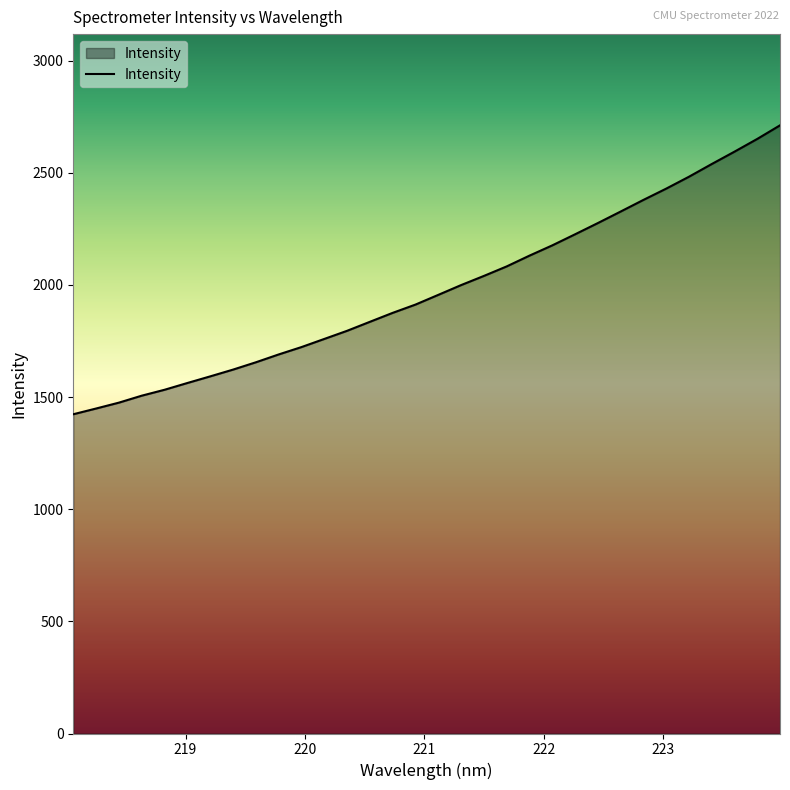

What is the greatest value displayed?

2711.4